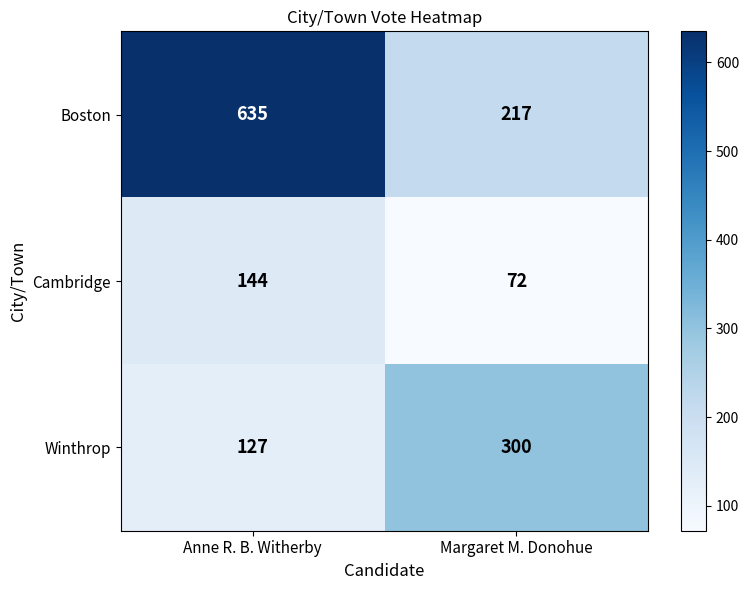

Which category has the lowest value across all series?

Margaret M. Donohue